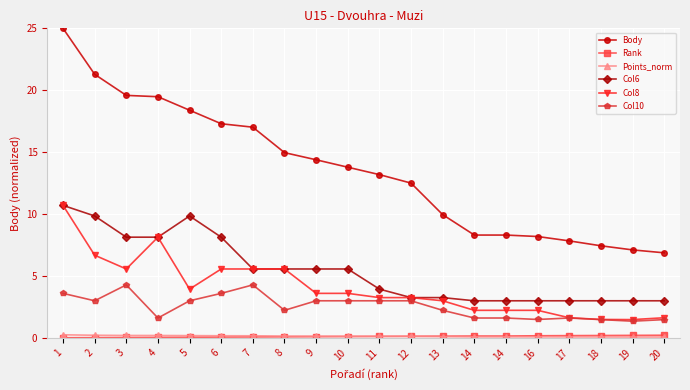

Does the chart have visible grid lines?

Yes